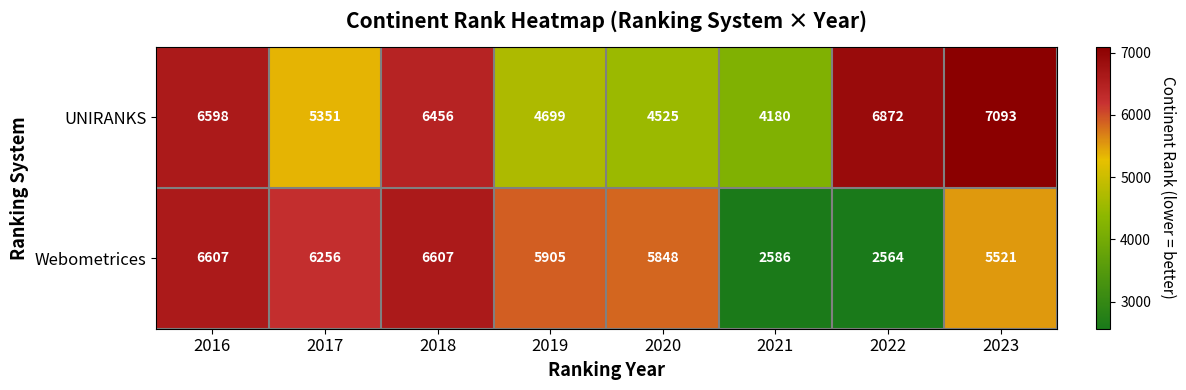

What is the sum of the UNIRANKS values at 2023 and 2020?

11618